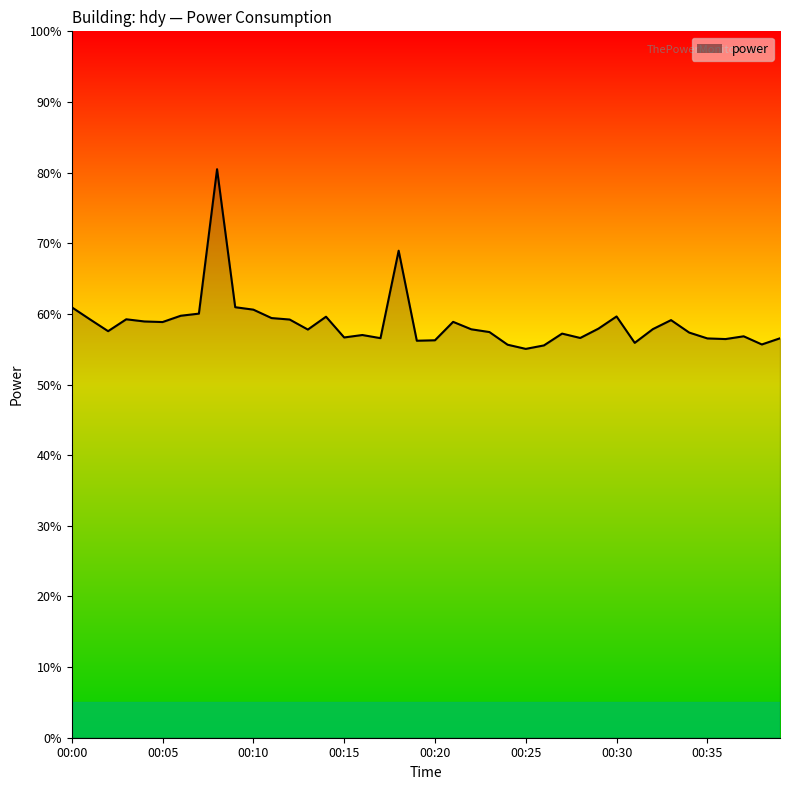

Does the chart have visible grid lines?

No